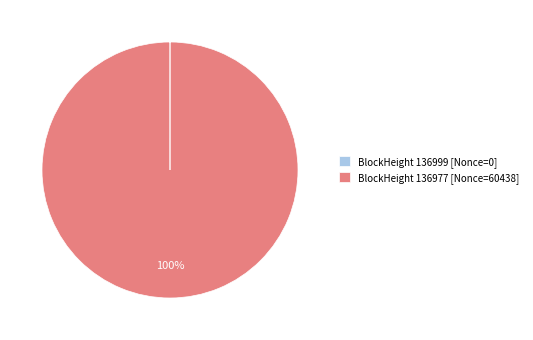

What percentage is the BlockHeight 136977 [Nonce=60438] slice, to the nearest percent?

100%